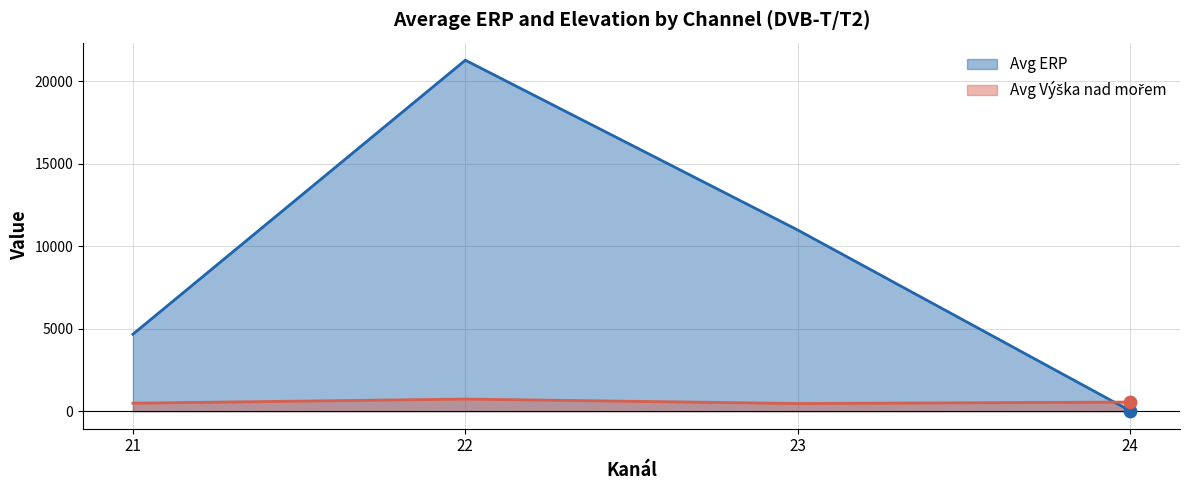

True or false: Avg ERP has more than 0 points higher than both neighbors.

True